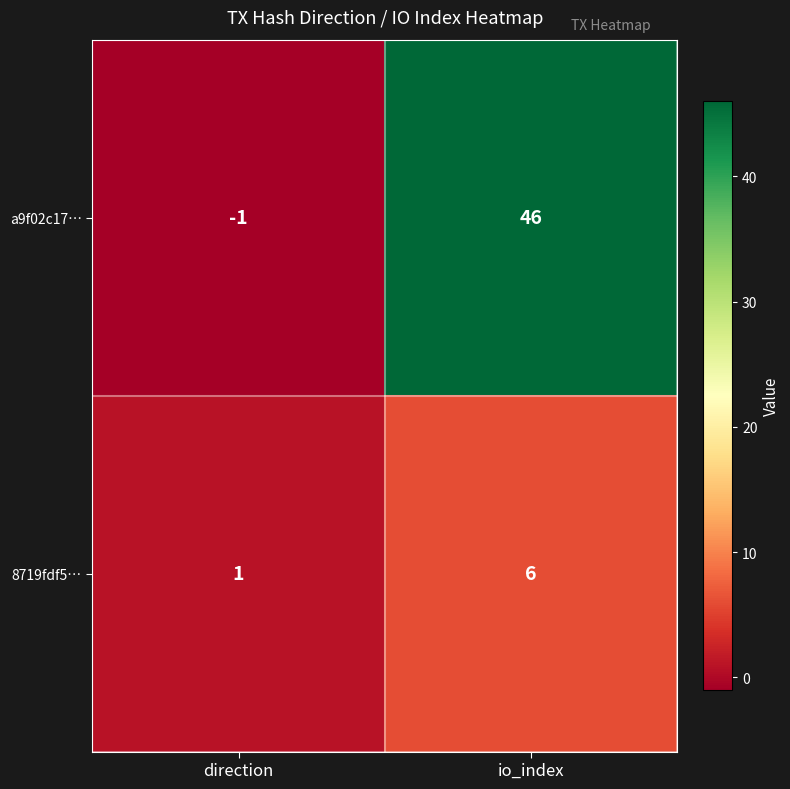

Reading right to left, extract all data points from this chart.

a9f02c17…: 46	-1
8719fdf5…: 6	1